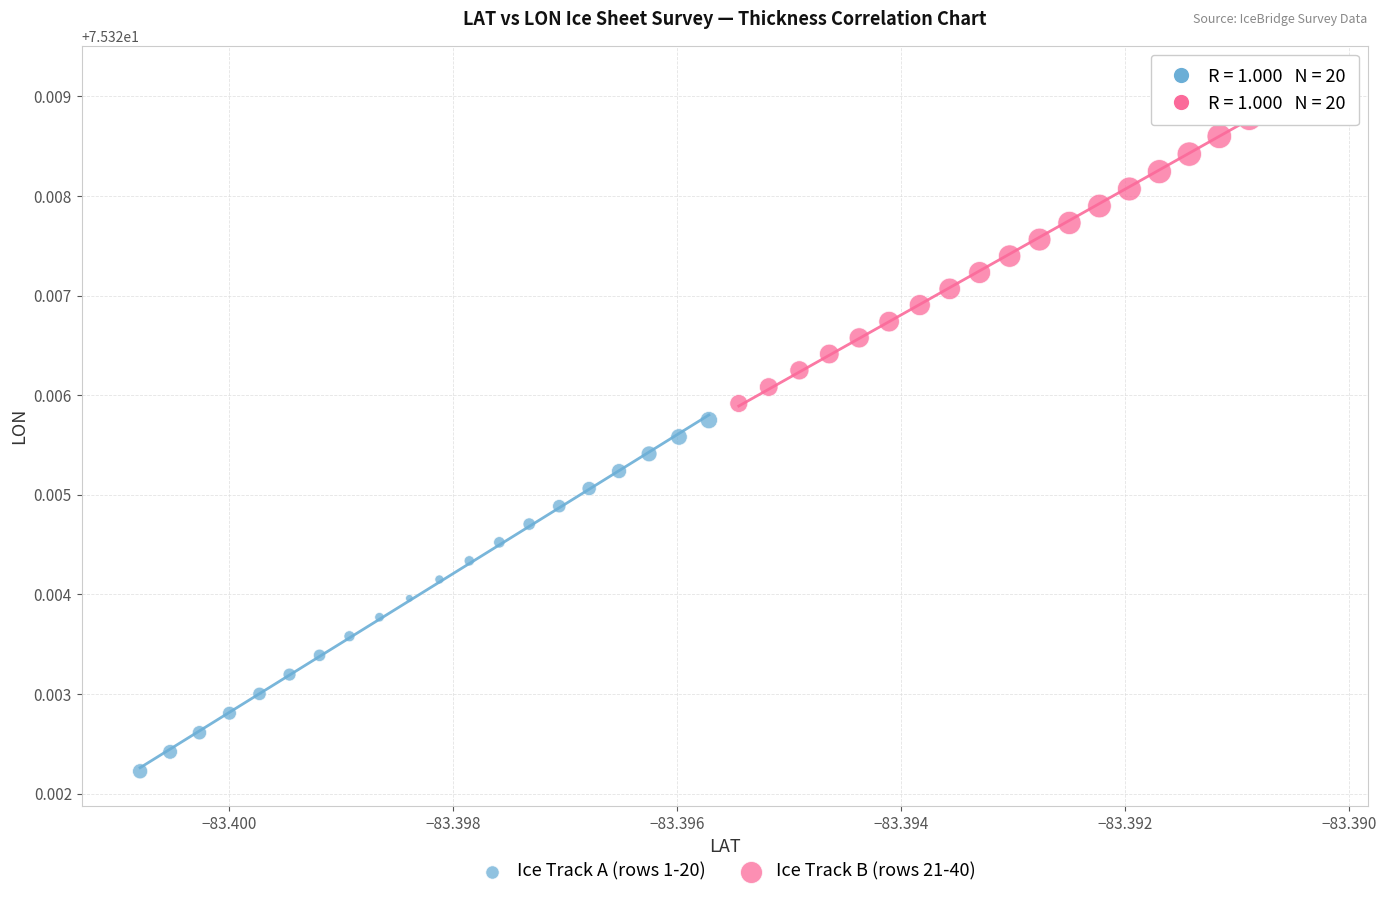

Which series reaches the maximum Y coordinate?

Ice Track B (rows 21-40)